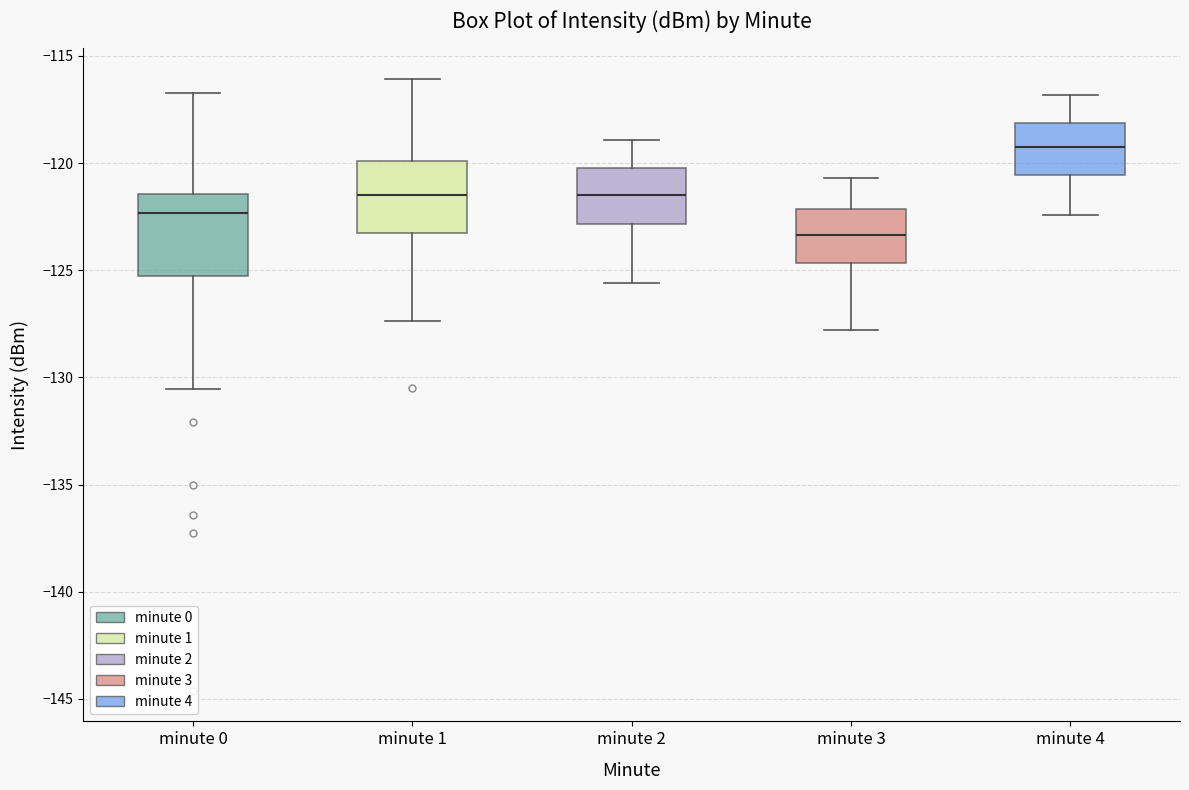

Which box has the highest median line?

minute 4